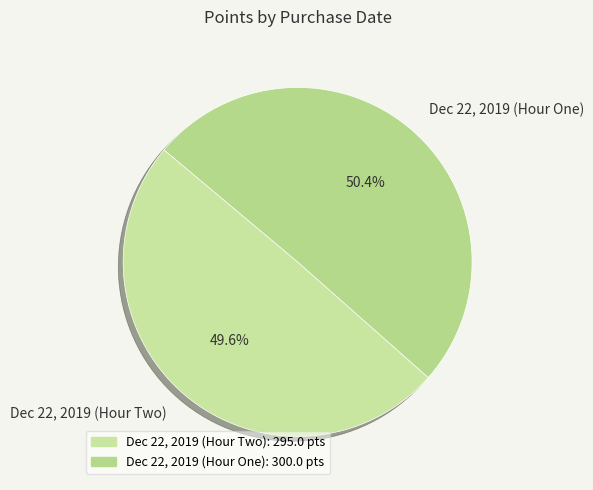

To the nearest percent, what is the difference between the largest and smallest slice percentages?

1%